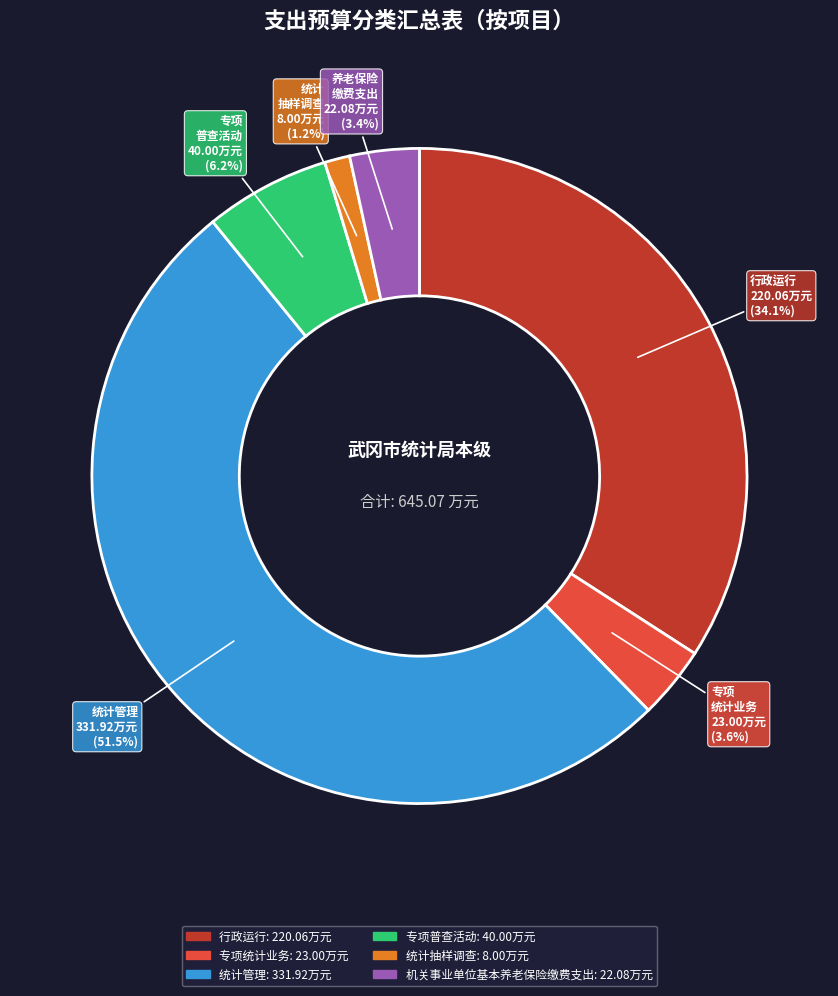

True or false: 统计抽样调查 accounts for 11% of the total.

False